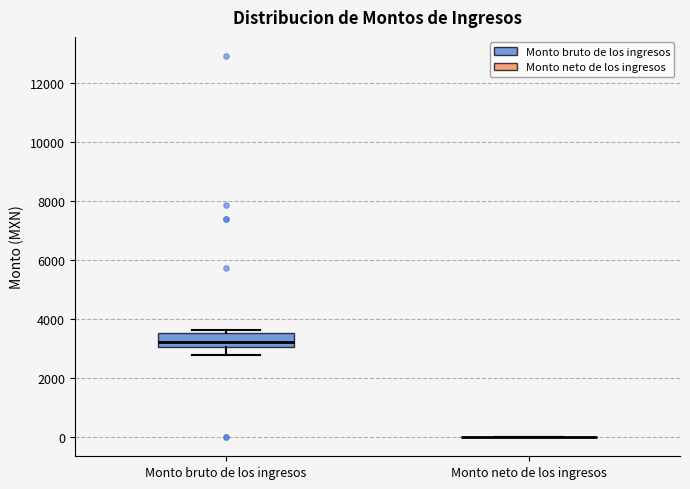

Reading left to right, read every box against the y-axis: the position of its median line, the range the box covers, and the ends of its whiskers. The values are not printed on the chart, so give them approximately, as read against the axis.

Monto bruto de los ingresos: median 3200, box 3000 to 3600, whiskers 2800 to 3600 (just above the box's upper edge)
Monto neto de los ingresos: box collapsed to a line at 0, whiskers 0 to 0